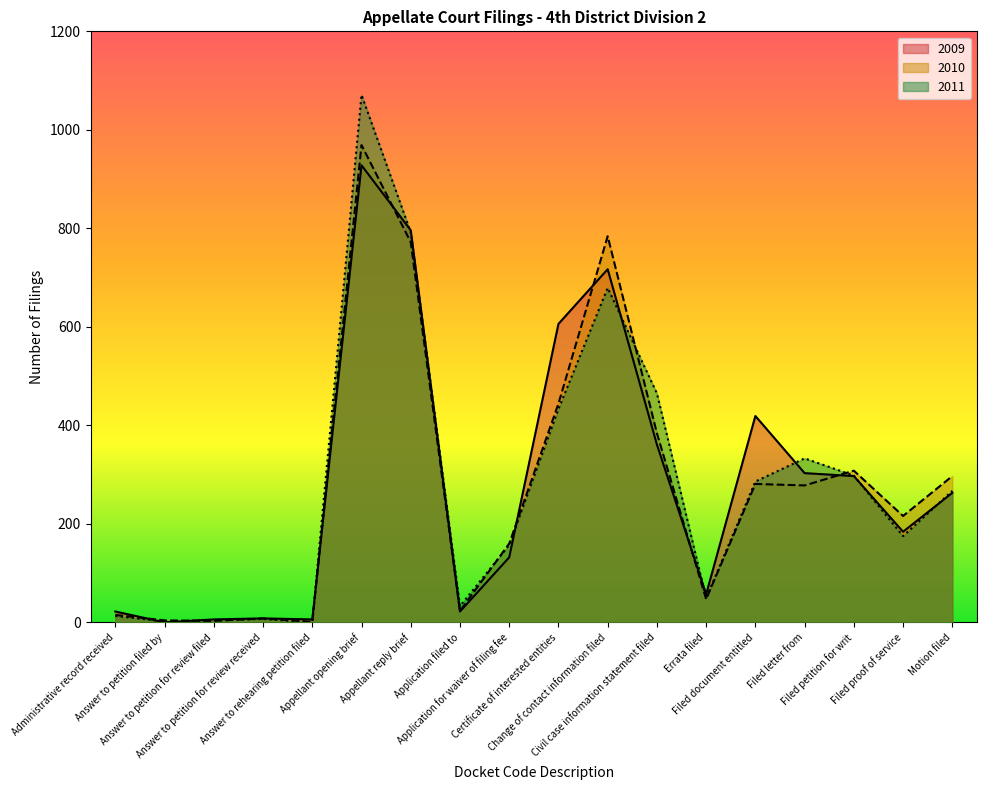

Which series changed the most between Administrative record received and Appellant reply brief?

2011